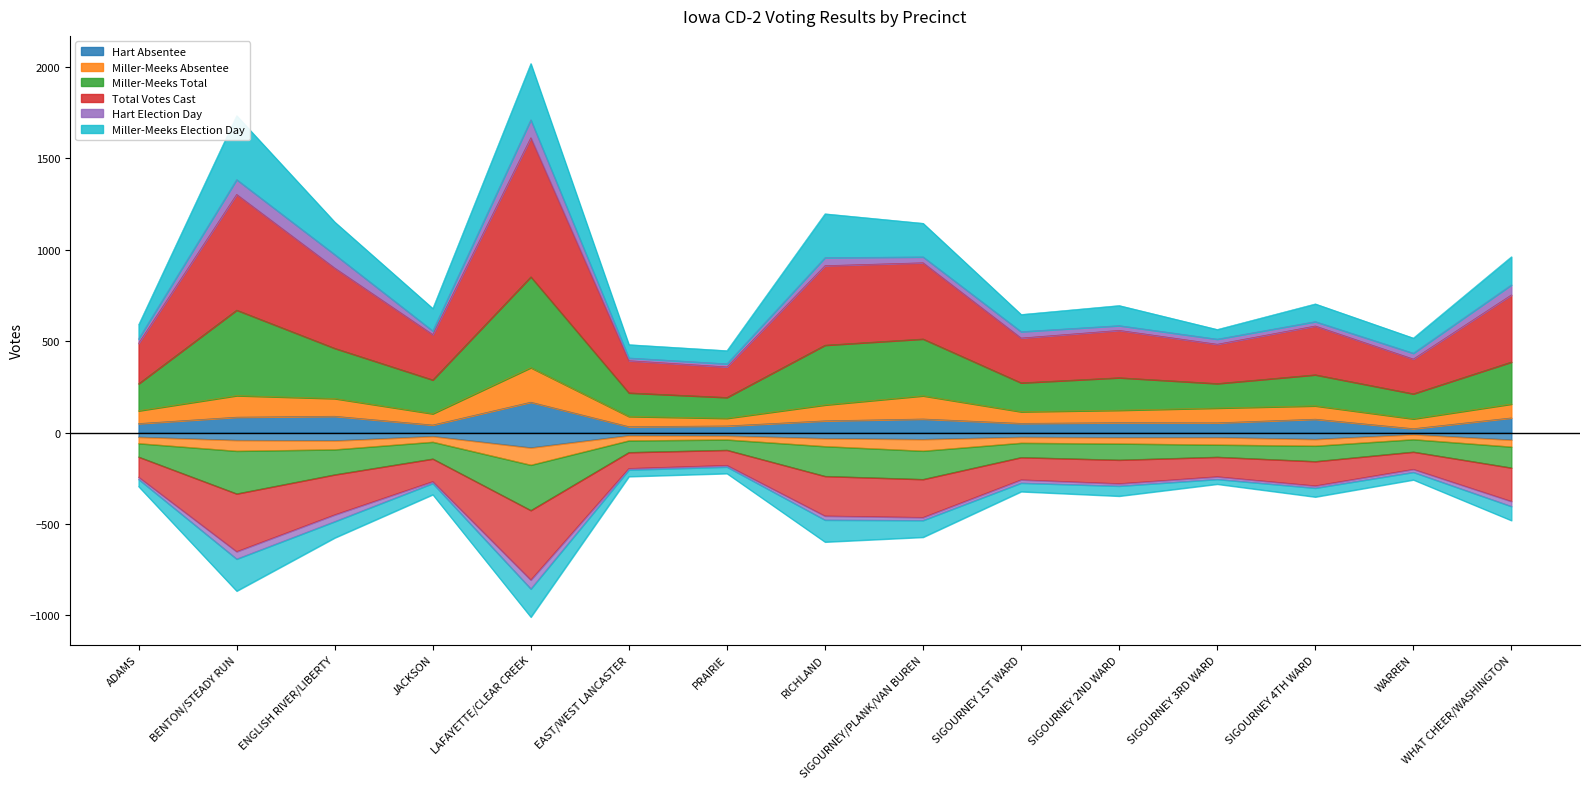

What is the maximum value for Hart Absentee?

166